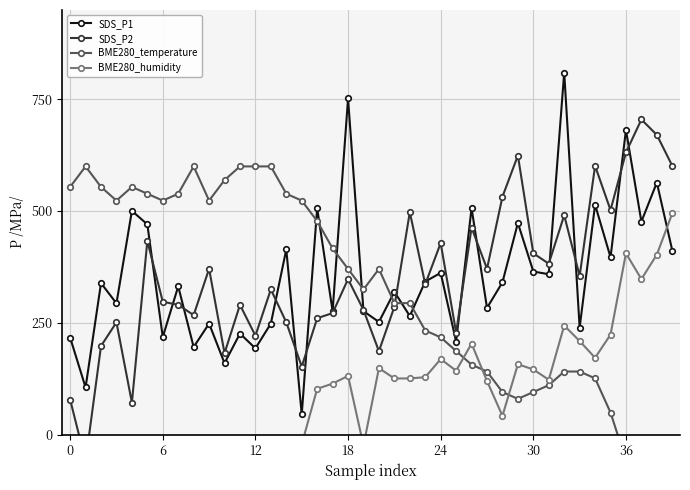

What is the value of the BME280_humidity point at the 13th from the left?

-177.6